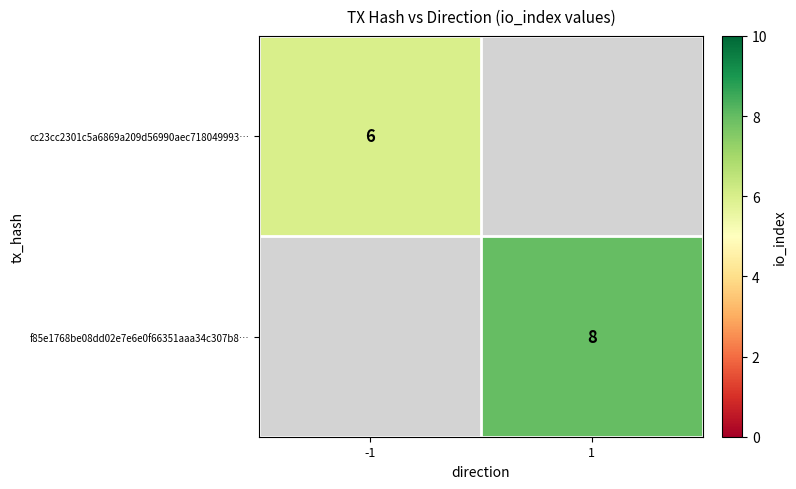

Is the value of cc23cc2301c5a6869a209d56990aec718049993… at -1 greater than the value of f85e1768be08dd02e7e6e0f66351aaa34c307b8… at 1?

No